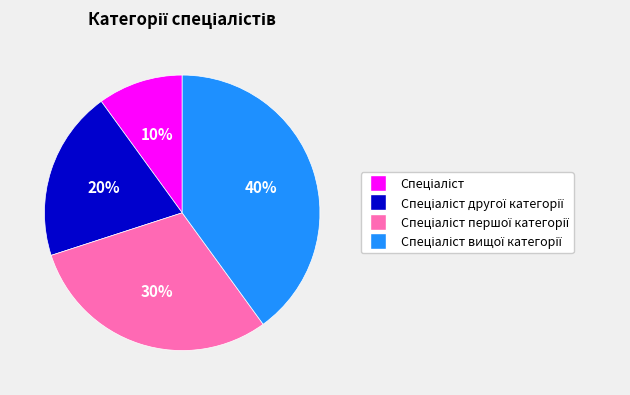

Does any single category account for the majority?

No